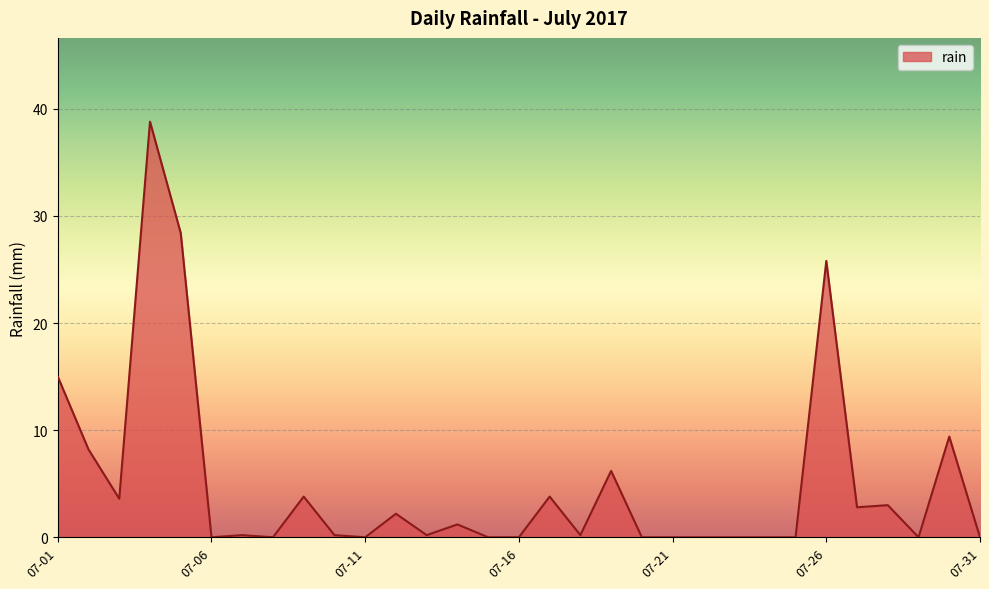

How many categories are shown in the chart?

31